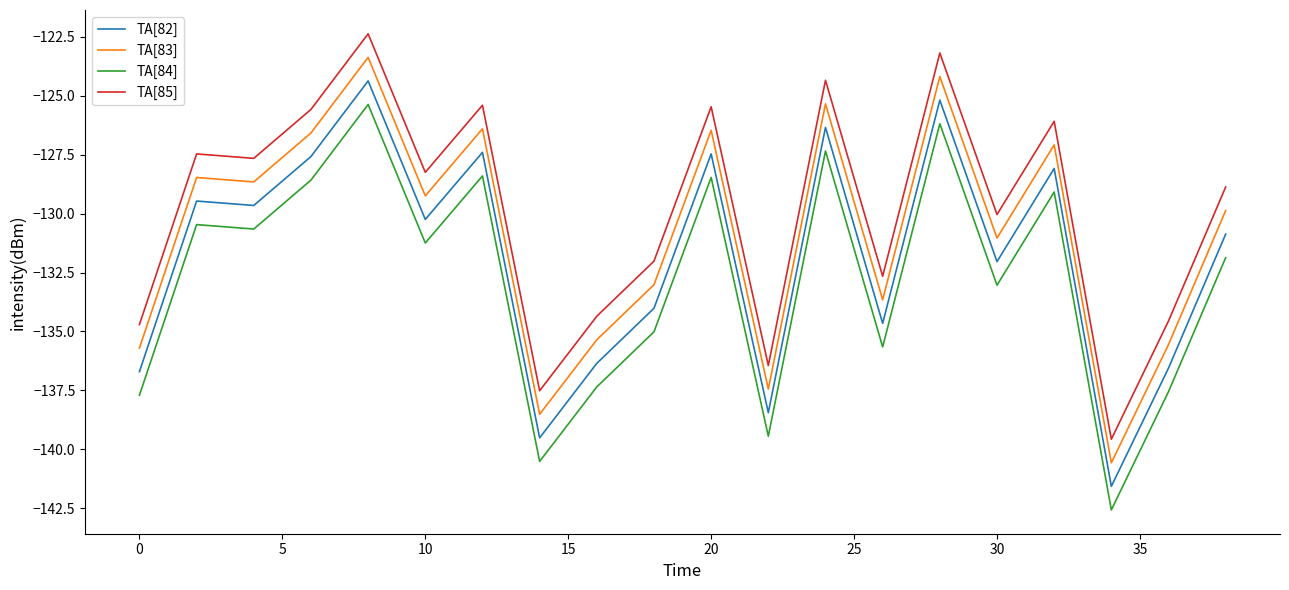

What is the maximum value shown in the chart?

-122.4